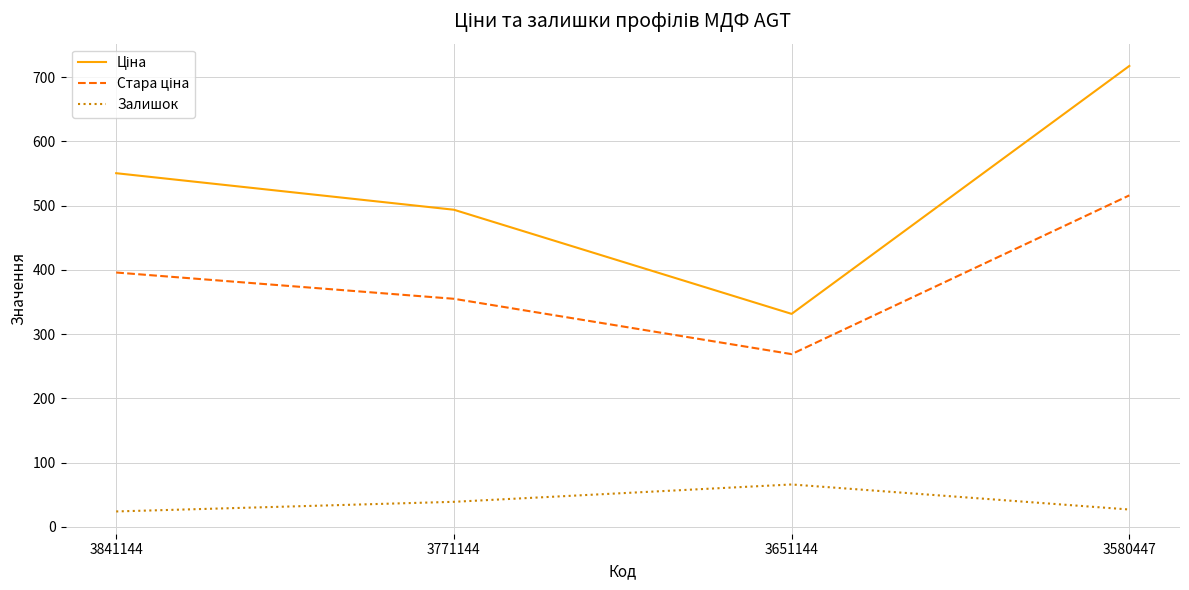

At which category is the sum across all series the highest?

3580447